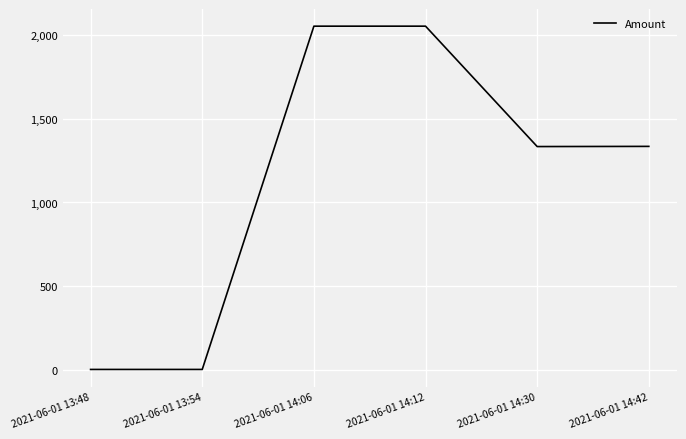

Which has a higher value, 2021-06-01 14:12 or 2021-06-01 14:42?

2021-06-01 14:12